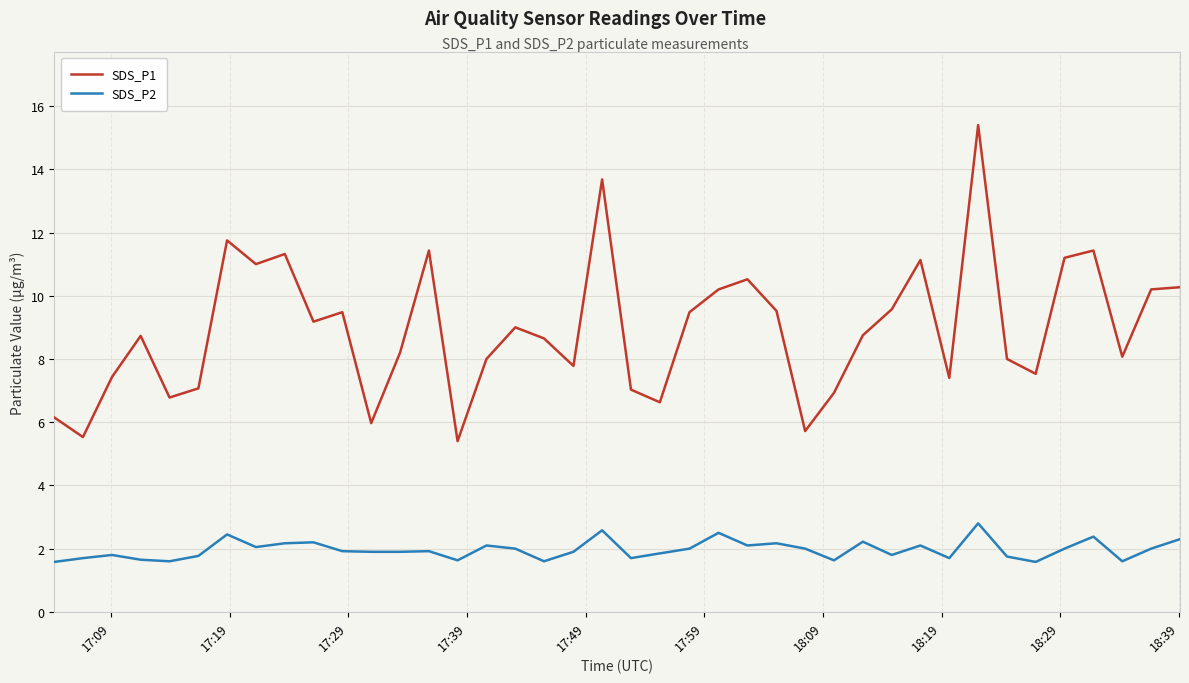

What is the minimum value for SDS_P2?

1.6